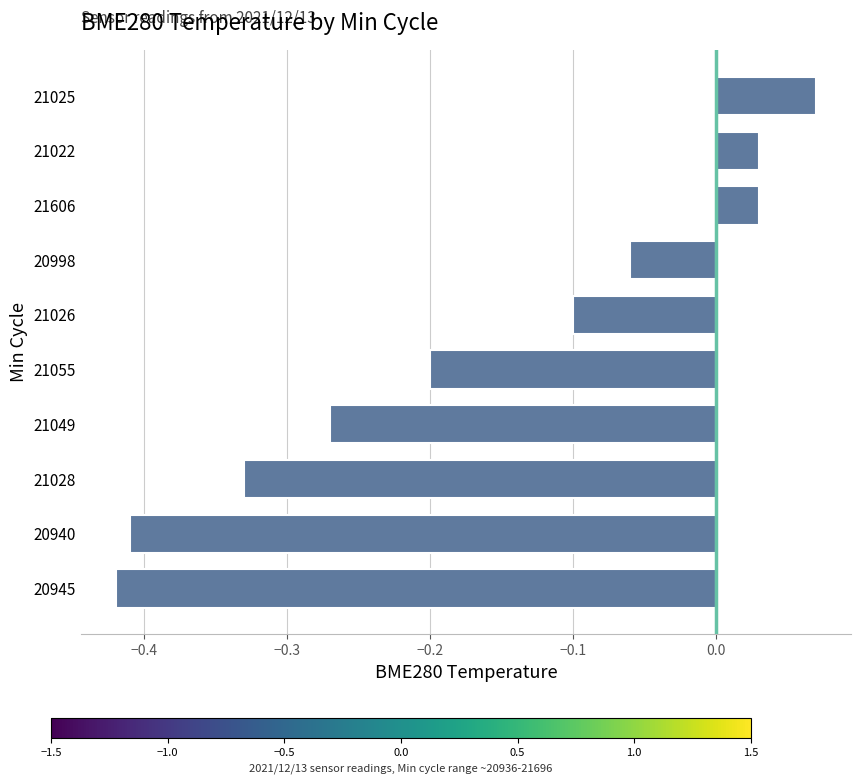

What is the sum of all values?

-1.7